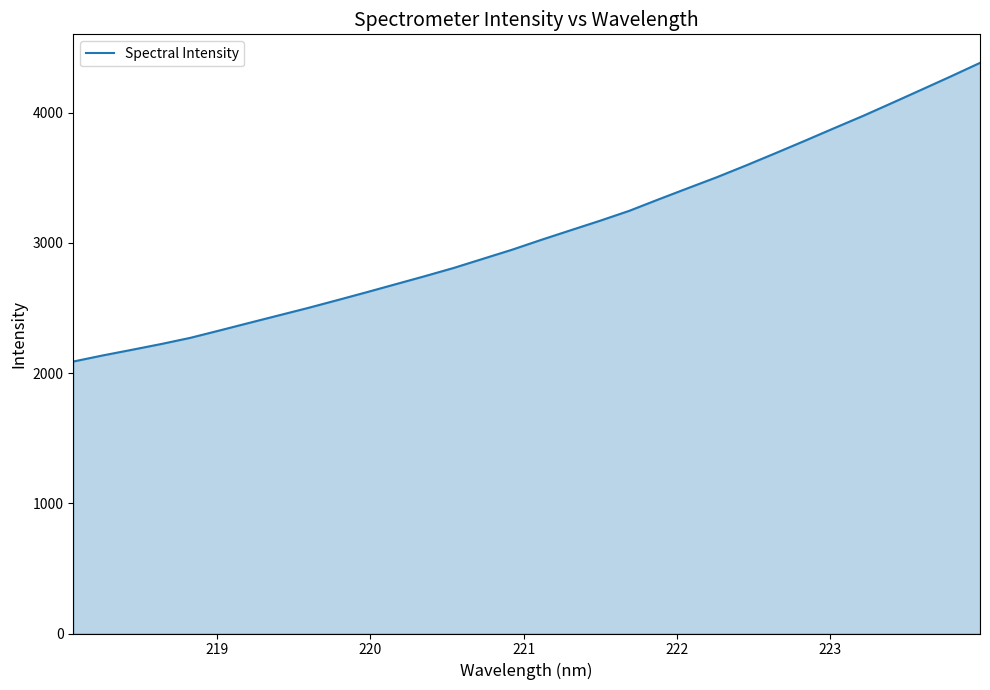

What is the minimum value shown in the chart?

2088.9